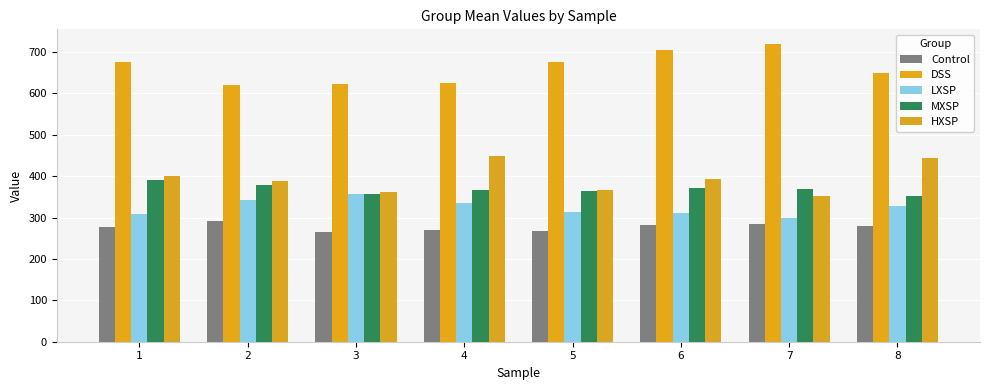

True or false: MXSP has a value of 366.8 at 4.

True